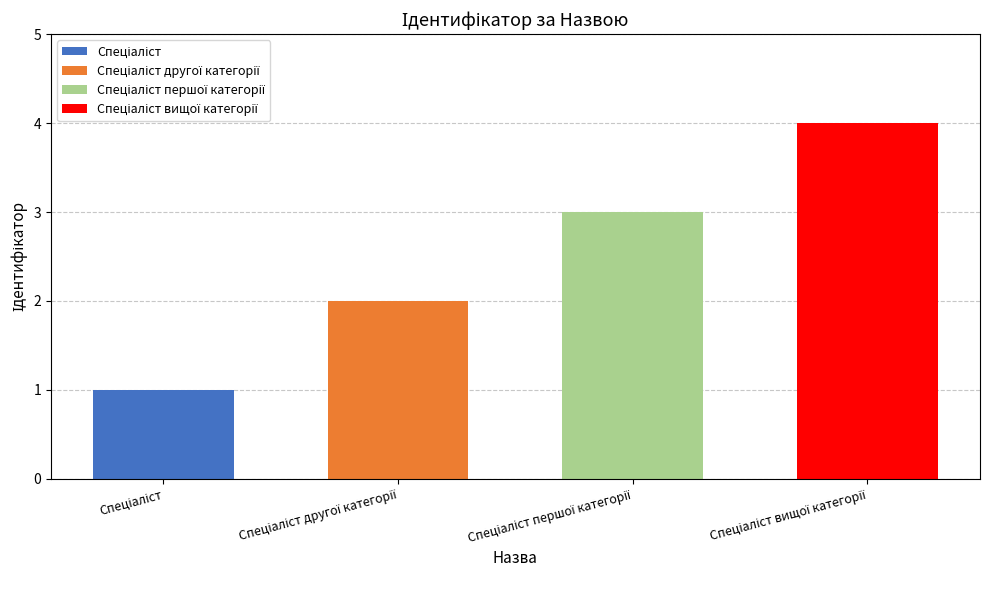

Approximately how many times larger is the value at Спеціаліст compared to Спеціаліст другої категорії?

0.5